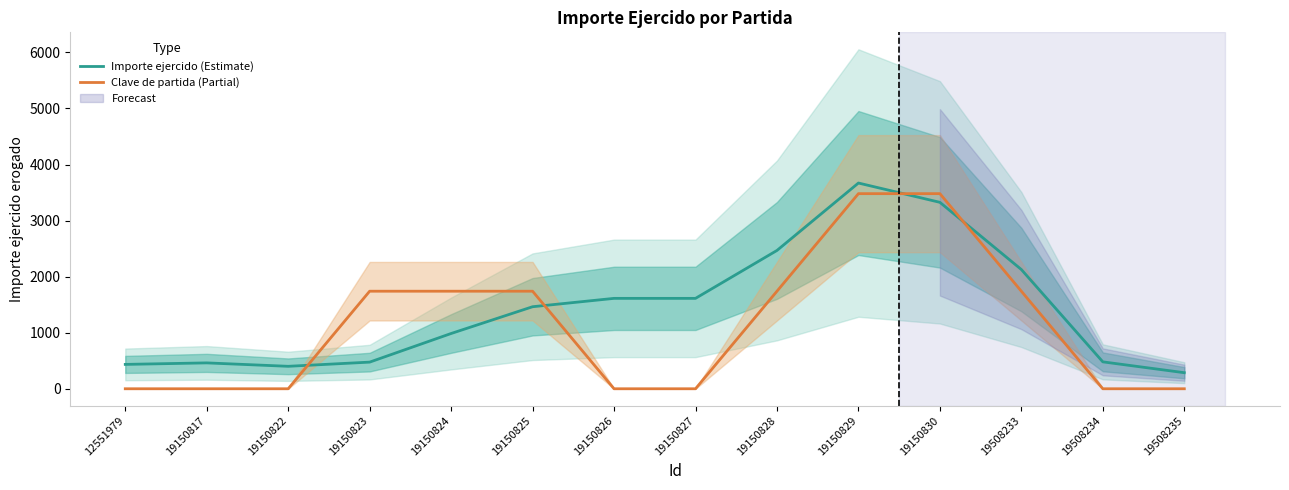

What is the total value across all series at 19508234?

480.0